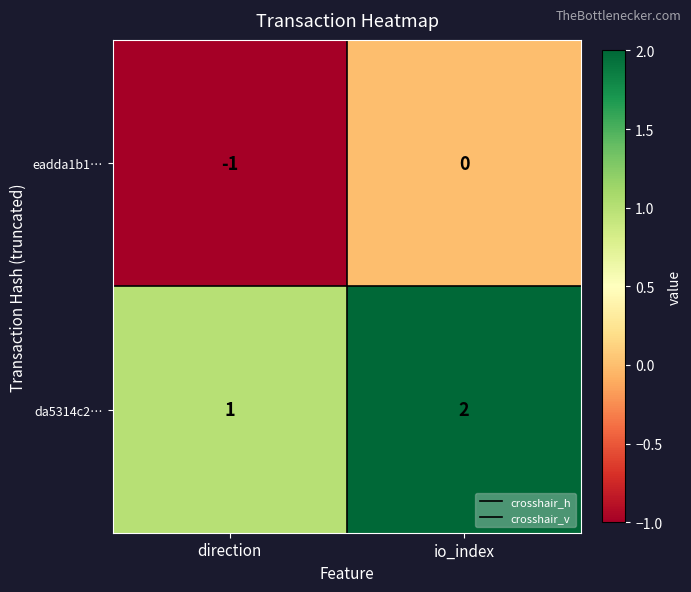

What is the sum of the da5314c2… values at io_index and direction?

3